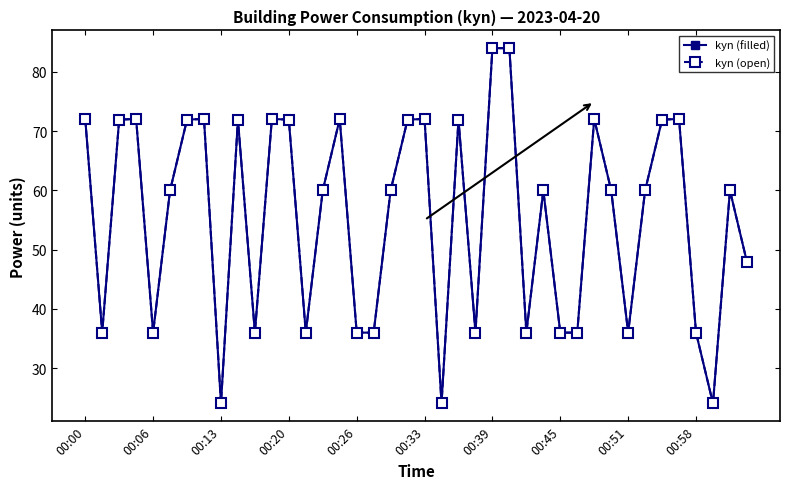

Does the chart display data point markers on the line(s)?

Yes